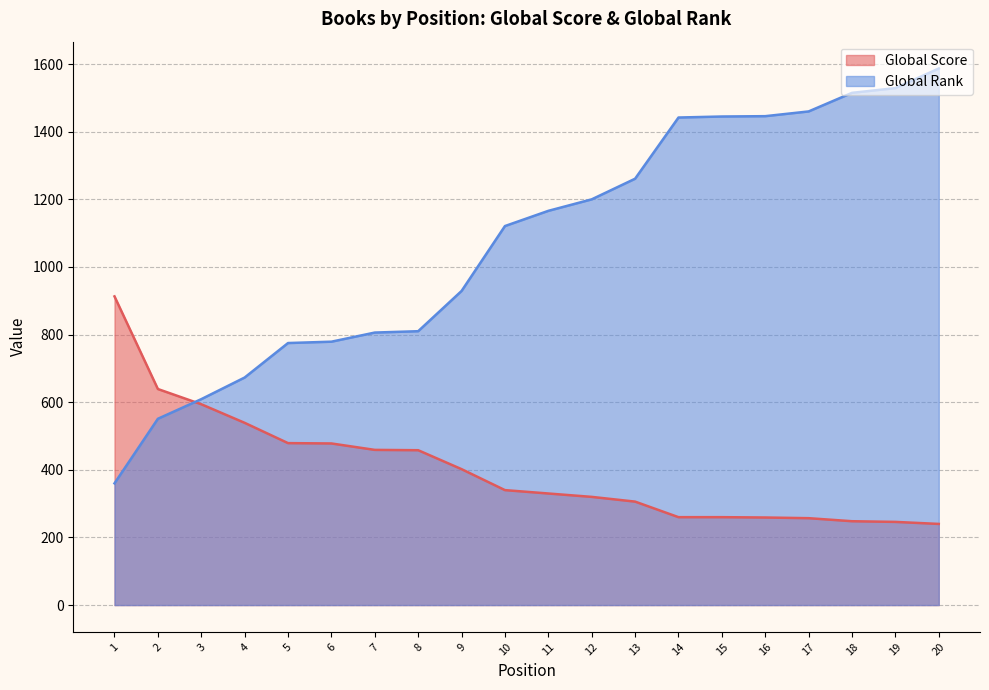

How many series are shown in this chart?

2